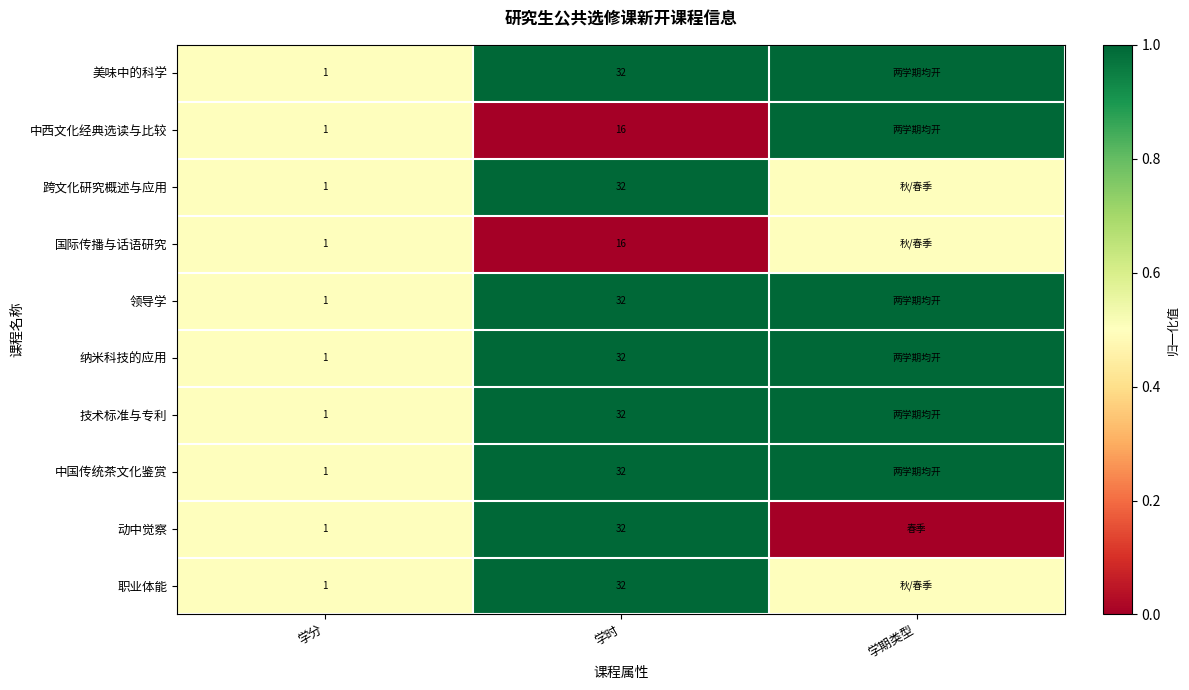

What is the difference between the highest and lowest values at 学时?

16.0